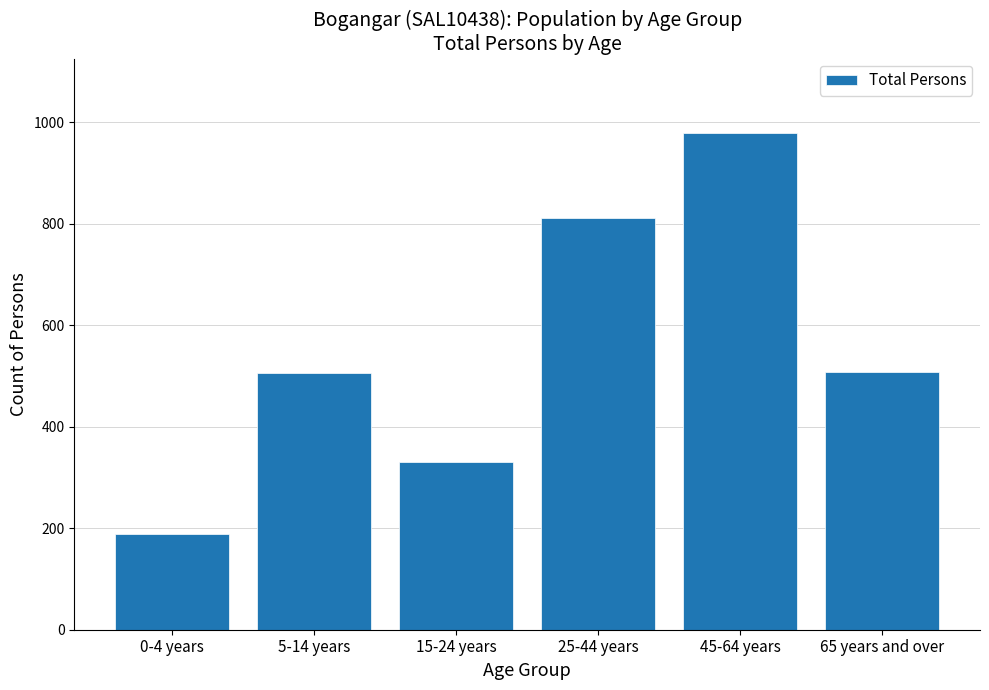

The value at 5-14 years is 845. True or false?

False